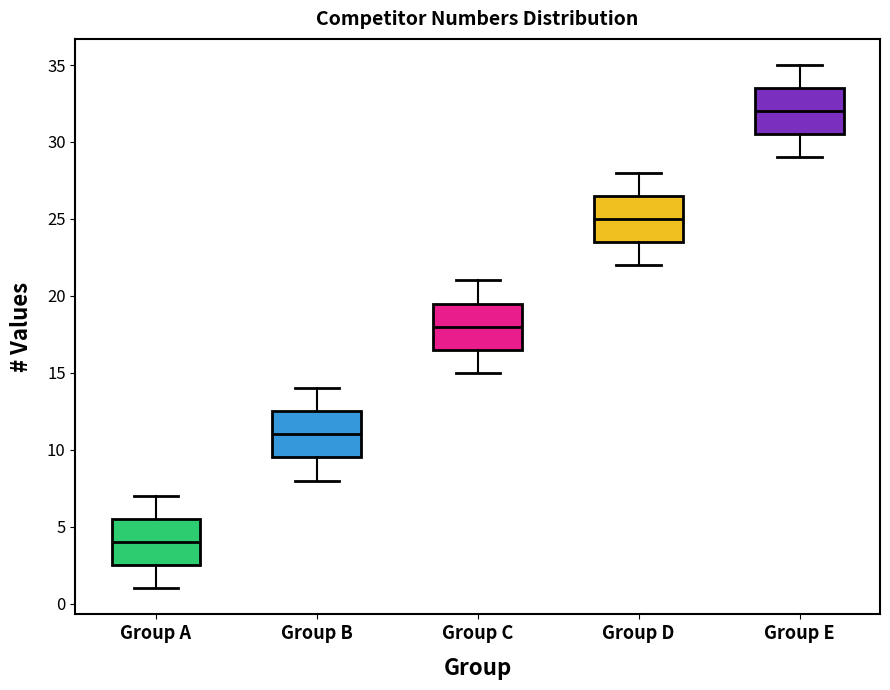

Reading left to right, read every box against the y-axis: the position of its median line, the range the box covers, and the ends of its whiskers. The values are not printed on the chart, so give them approximately, as read against the axis.

Group A: median 4.0, box 2.5 to 5.5, whiskers 1.0 to 7.0
Group B: median 11.0, box 9.5 to 12.5, whiskers 8.0 to 14.0
Group C: median 18.0, box 16.5 to 19.5, whiskers 15.0 to 21.0
Group D: median 25.0, box 23.5 to 26.5, whiskers 22.0 to 28.0
Group E: median 32.0, box 30.5 to 33.5, whiskers 29.0 to 35.0